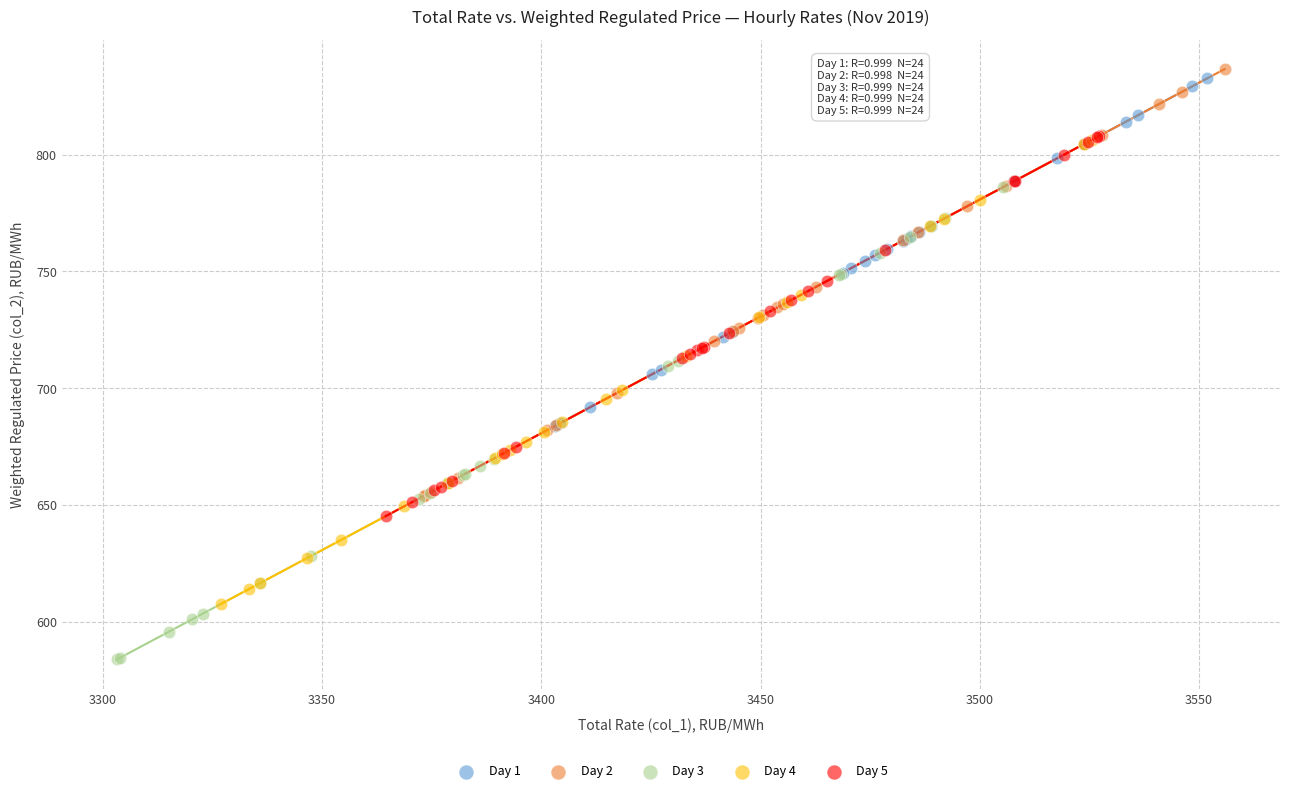

Which series reaches the maximum Y coordinate?

Day 2